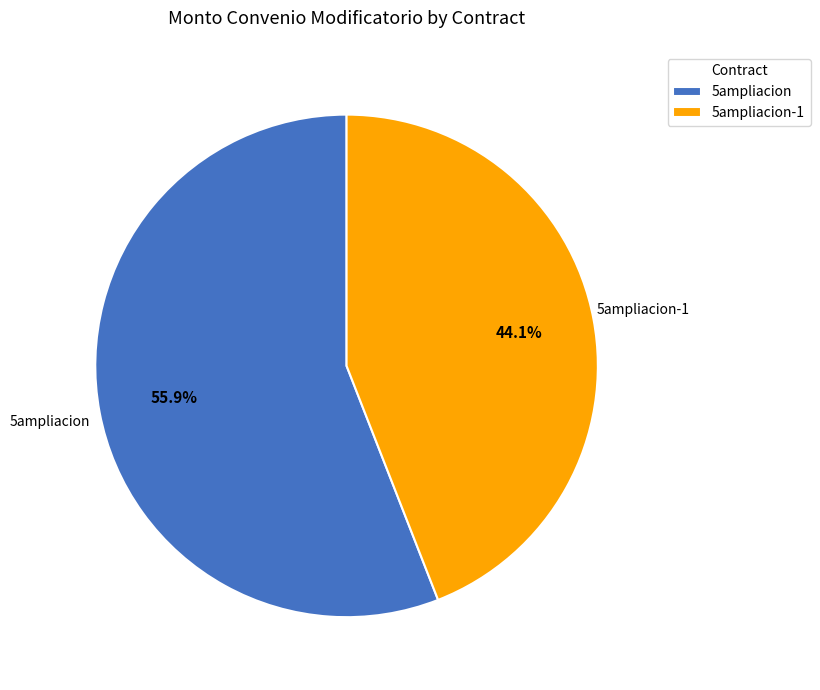

Which category has the biggest portion of the pie?

5ampliacion